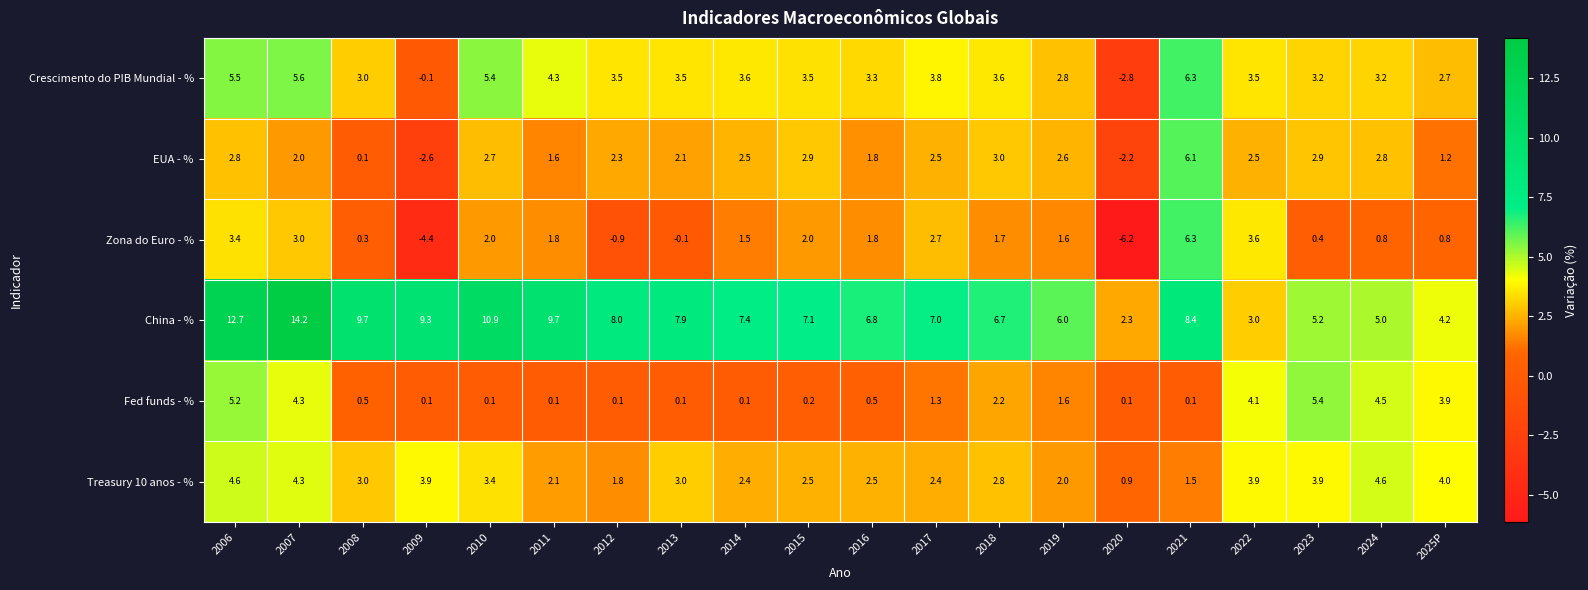

How many distinct data groups are displayed?

6